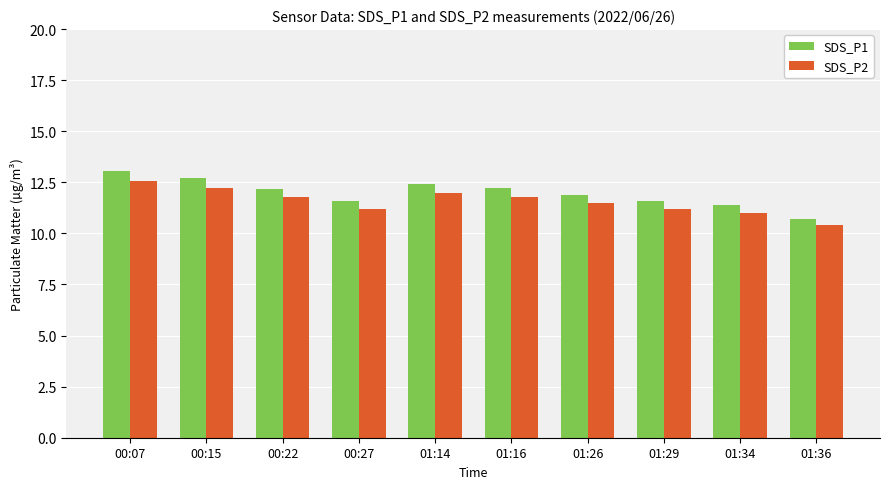

What are all the series names shown in the legend?

SDS_P1, SDS_P2